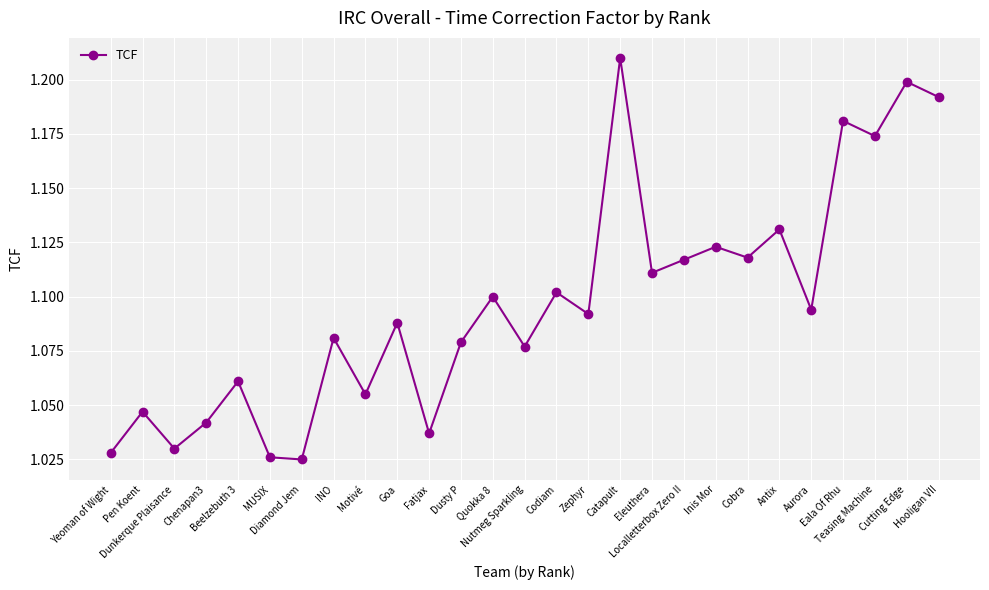

True or false: the data shows 1.9 at Aurora.

False